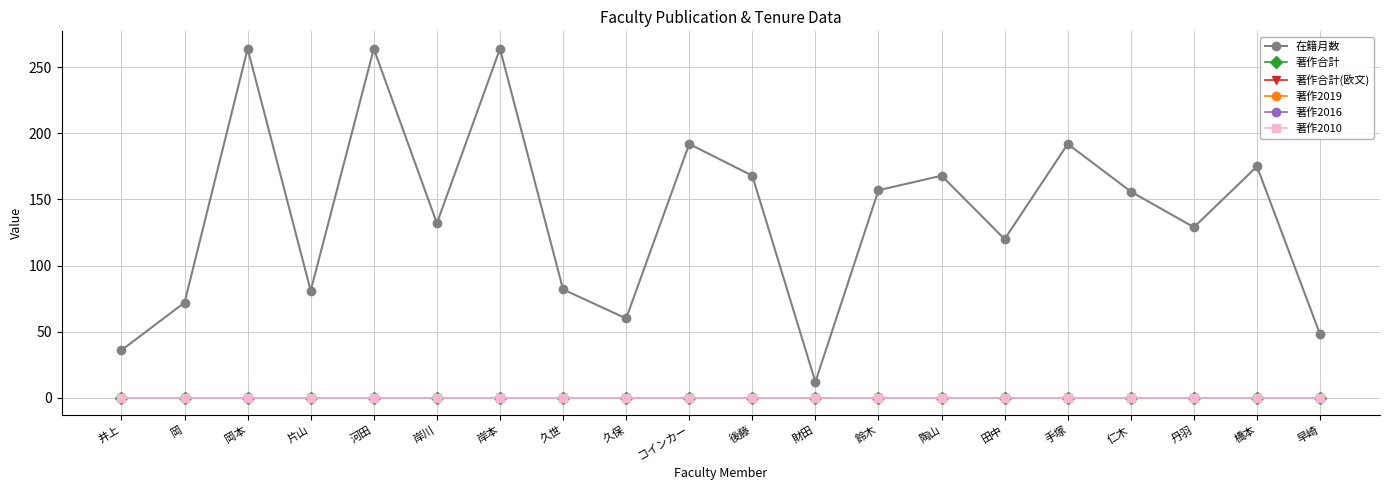

Is the value of 在籍月数 at 岡本 greater than the value of 著作合計(欧文) at 岸川?

Yes